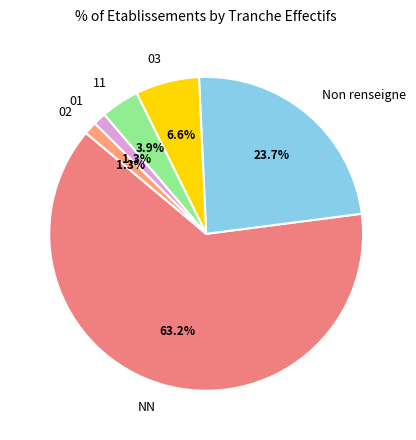

Between Non renseigne and 03, which is larger?

Non renseigne